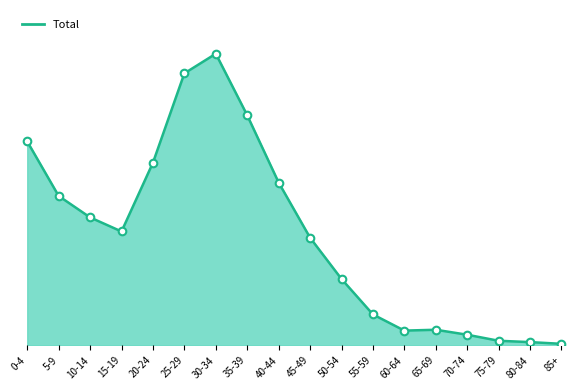

Does the chart have visible grid lines?

No